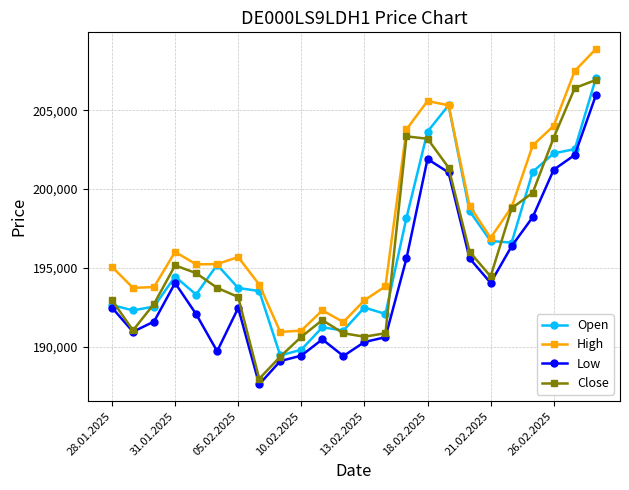

How many lines are shown in the chart?

4